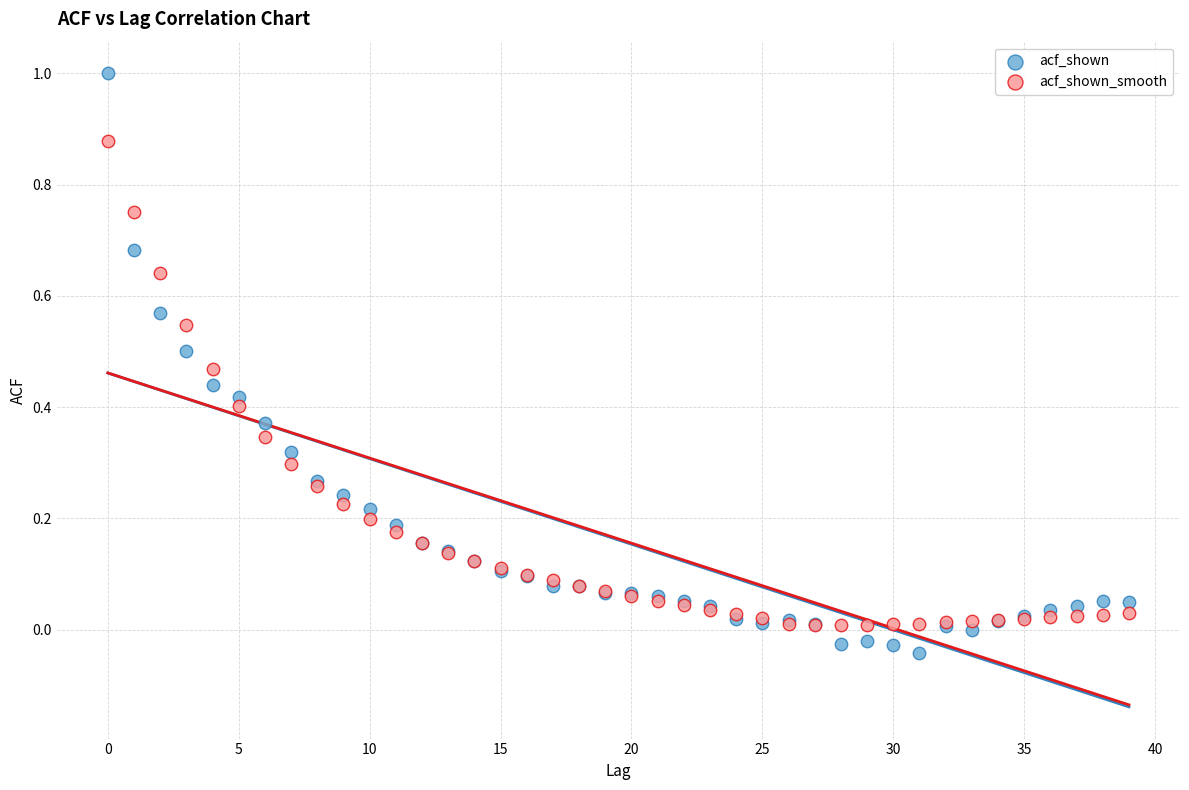

Which series contains the lowest Y value?

acf_shown